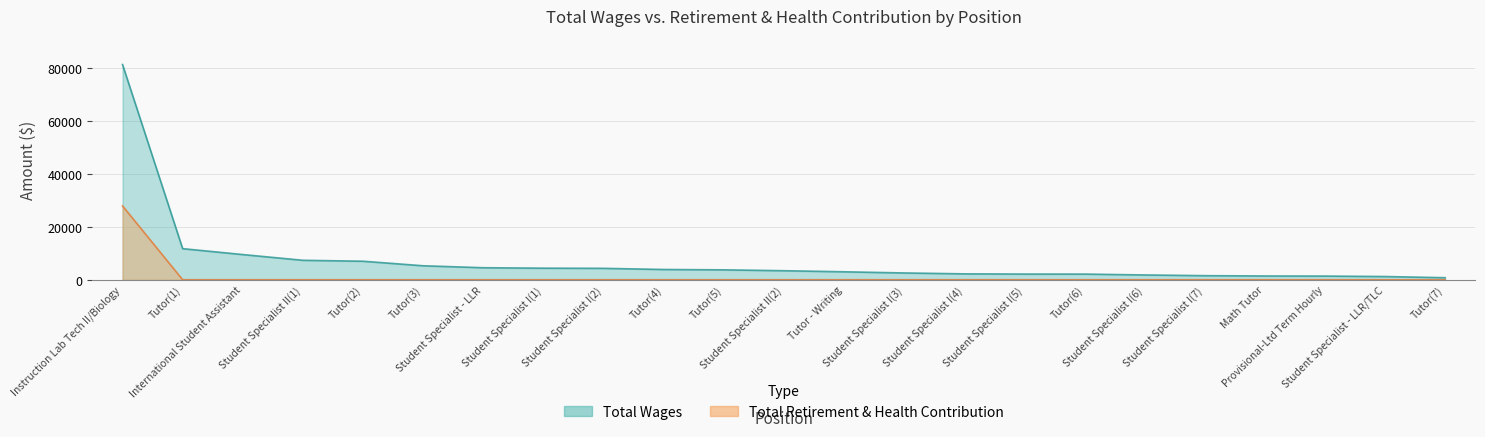

What are all the series names shown in the legend?

total_wages, total_retirement